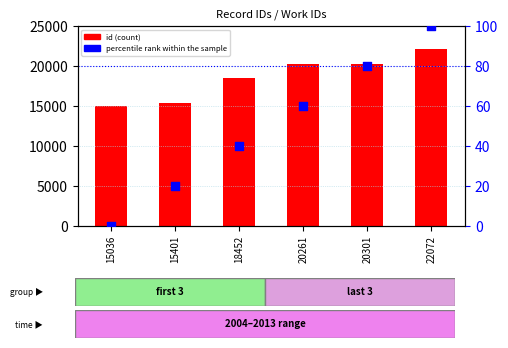

Which series contains the highest Y value?

id